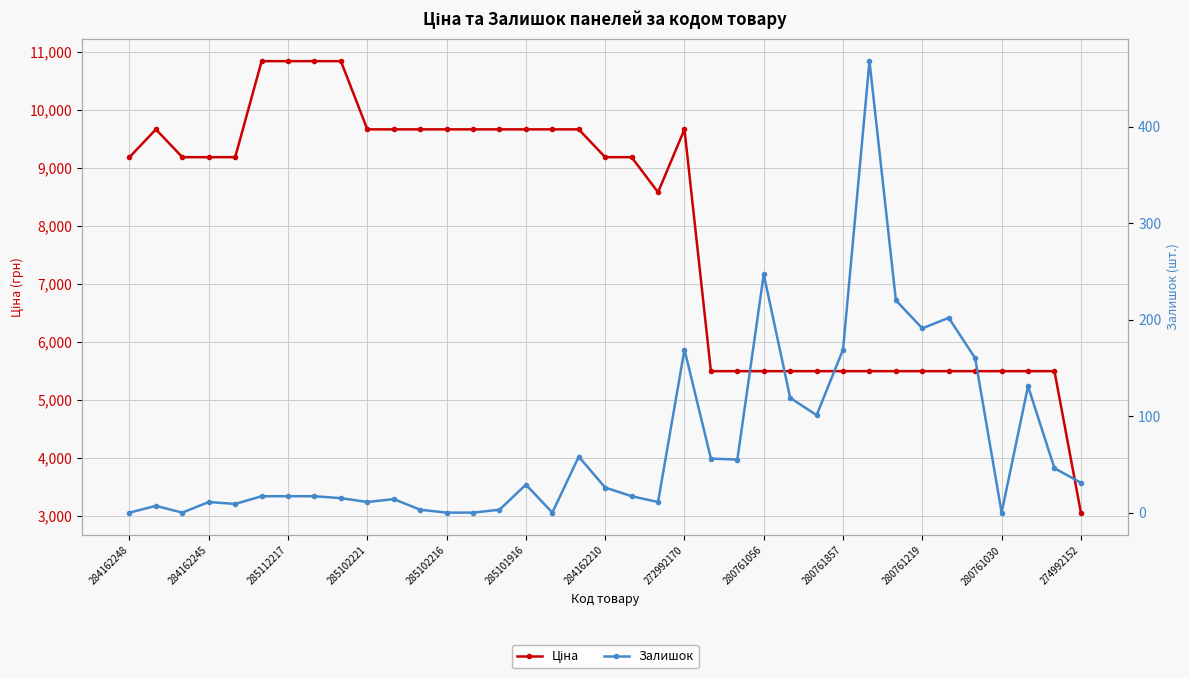

What value does the Ціна series have at 20?

8581.1